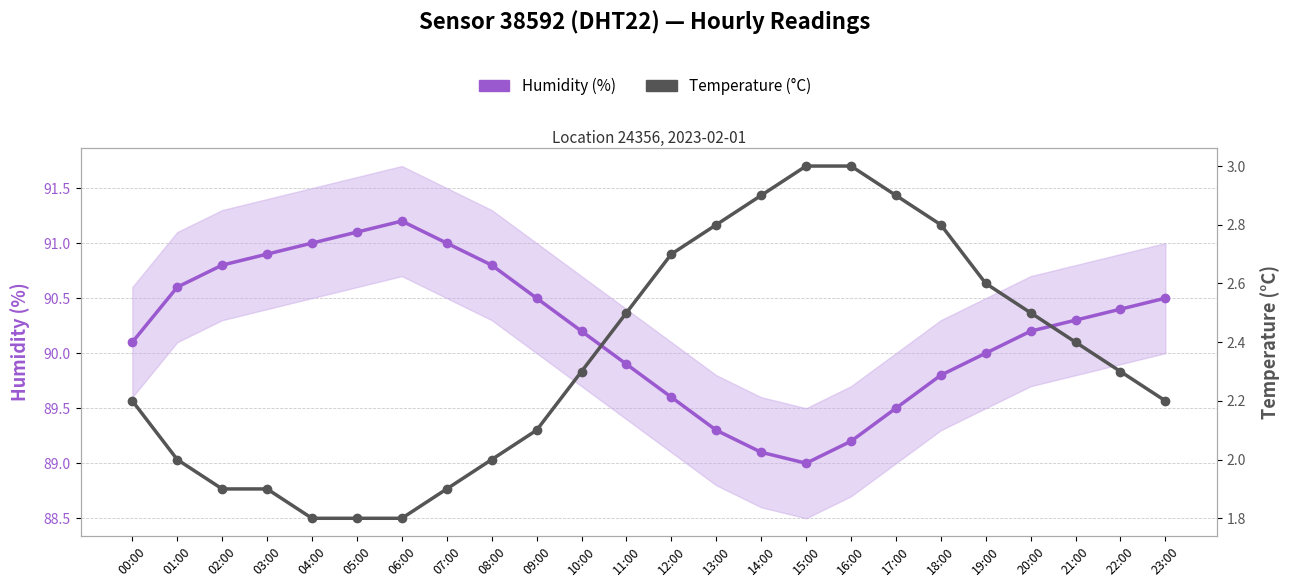

True or false: Humidity (%) has more than 2 interior local peaks.

False